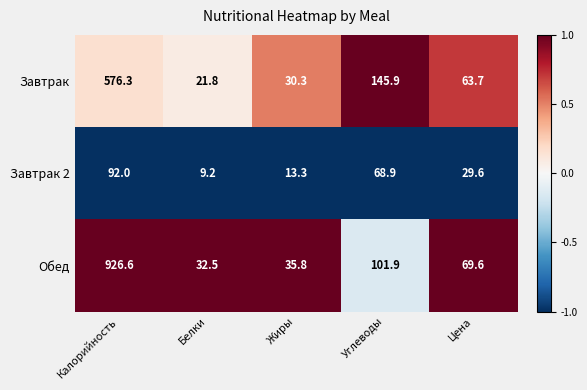

At which label is Завтрак closest to 299?

Углеводы